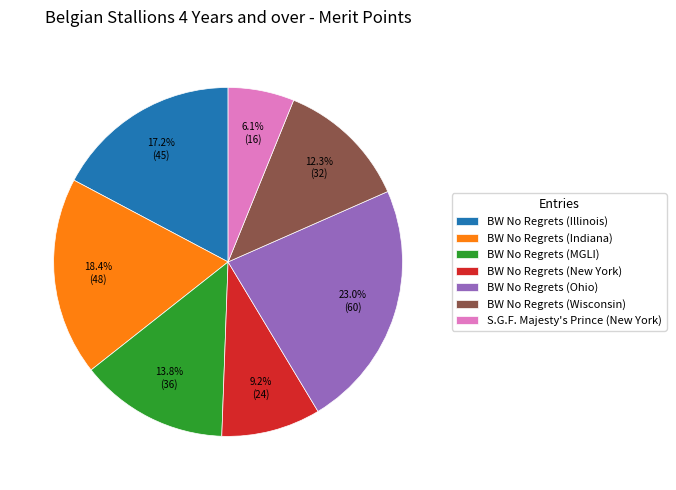

To the nearest percent, what is the difference between the largest and smallest slice percentages?

17%